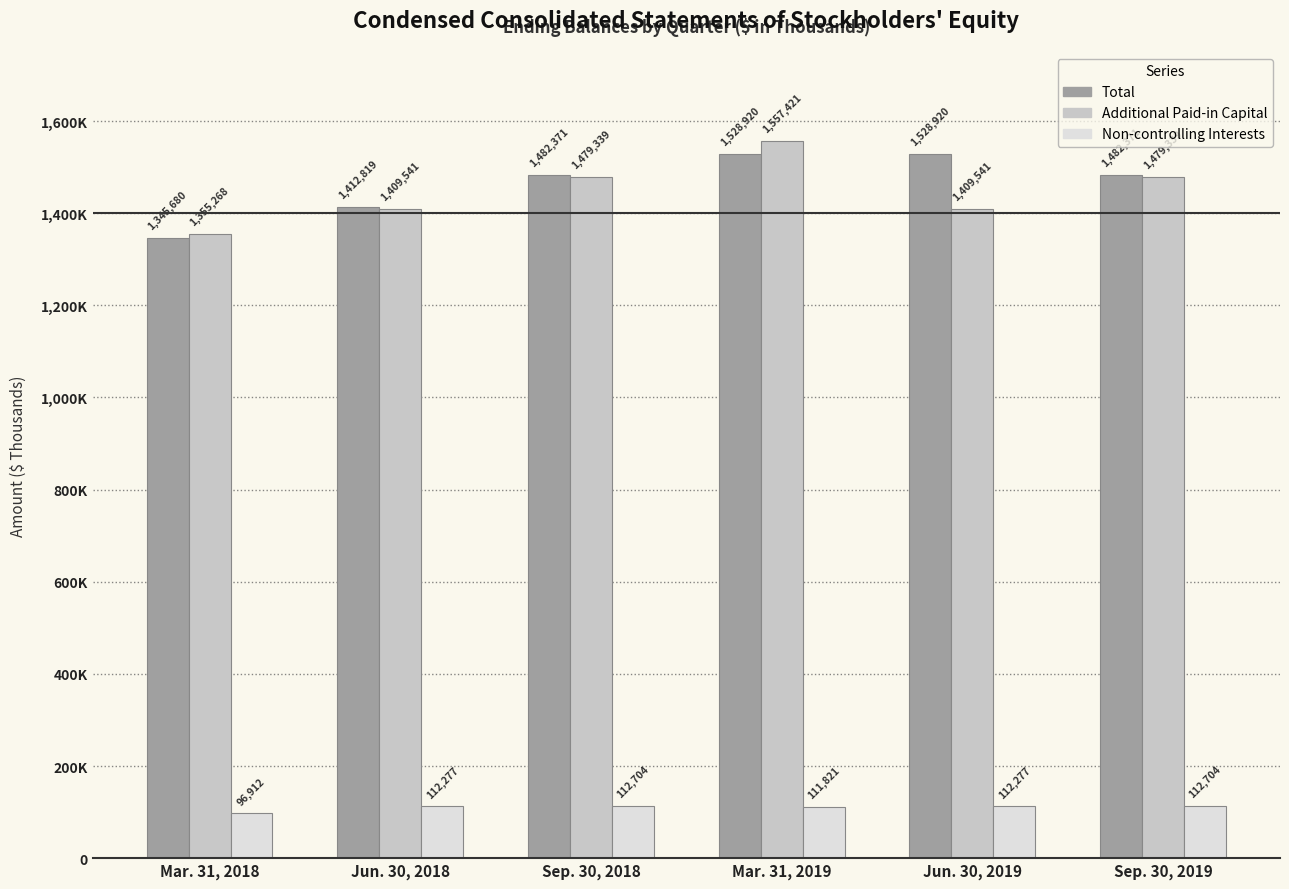

True or false: Total has a value of 1528920 at Mar. 31, 2019.

True